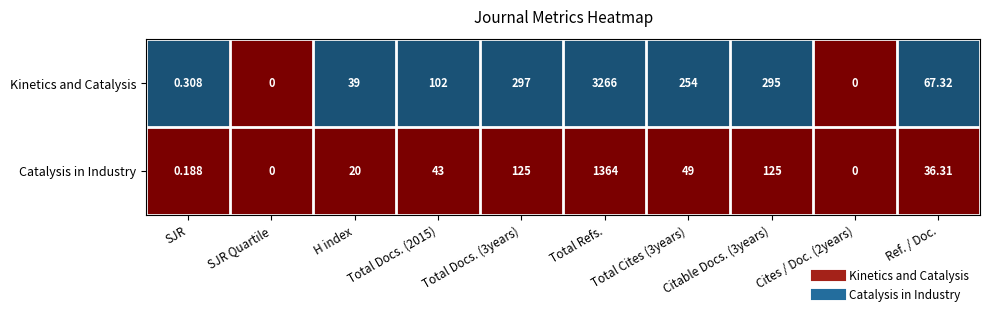

Between Total Docs. (2015) and Cites / Doc. (2years), which series saw the biggest shift?

Kinetics and Catalysis